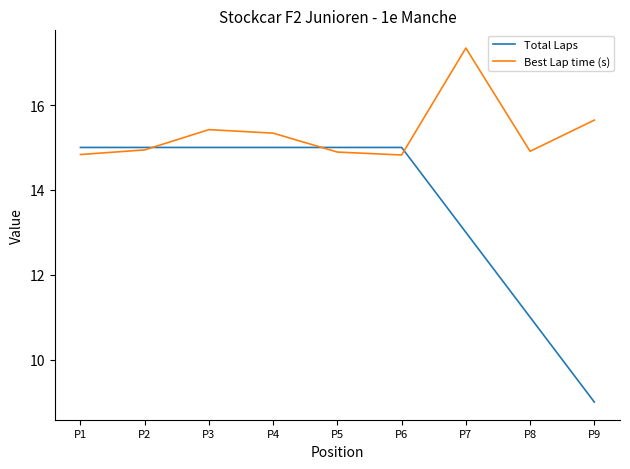

Reading left to right, transcribe all the data shown in this chart.

Total Laps: P1=15.0	P2=15.0	P3=15.0	P4=15.0	P5=15.0	P6=15.0	P7=13.0	P8=11.0	P9=9.0
Best Lap time (s): P1=14.8	P2=14.9	P3=15.4	P4=15.3	P5=14.9	P6=14.8	P7=17.3	P8=14.9	P9=15.6